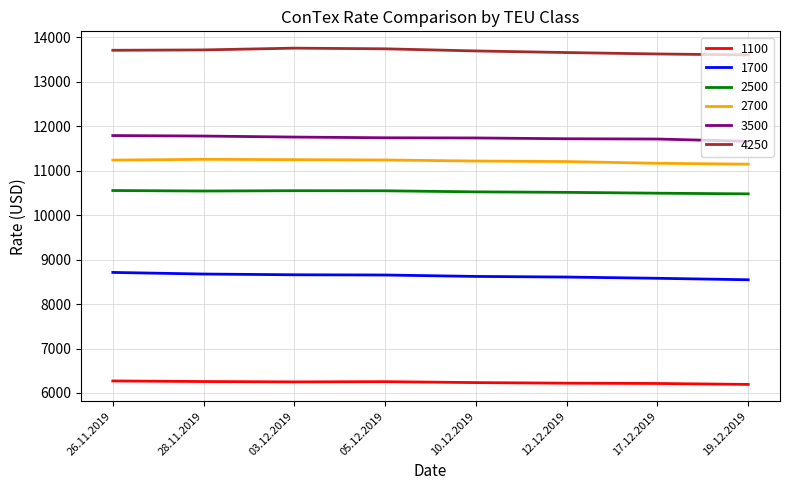

What is the difference between the highest and lowest values at 28.11.2019?

7462